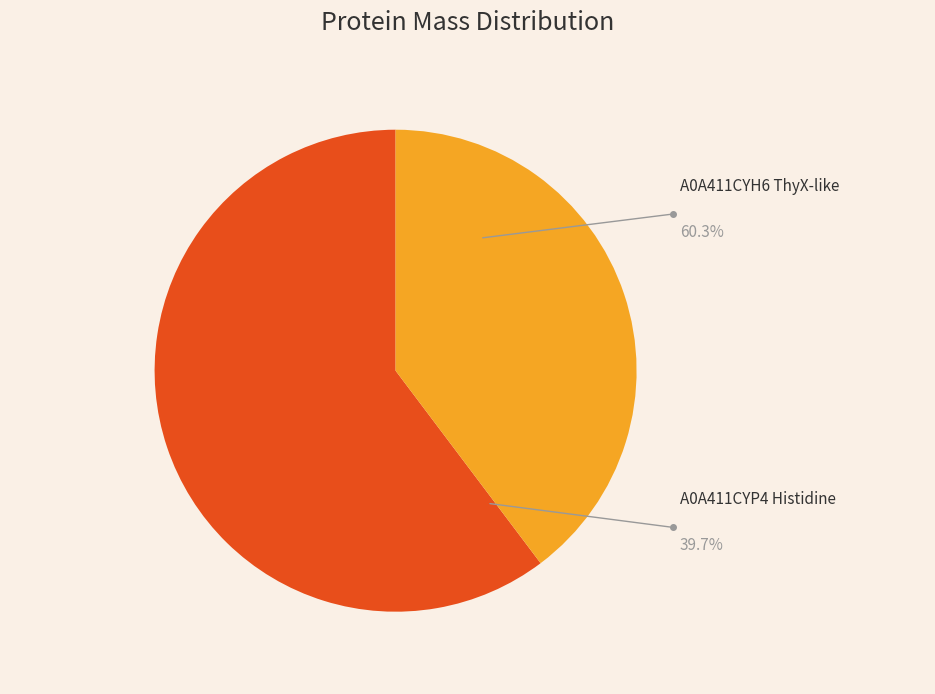

What is the change in value from A0A411CYH6 ThyX-like to A0A411CYP4 Histidine?

-8808.8